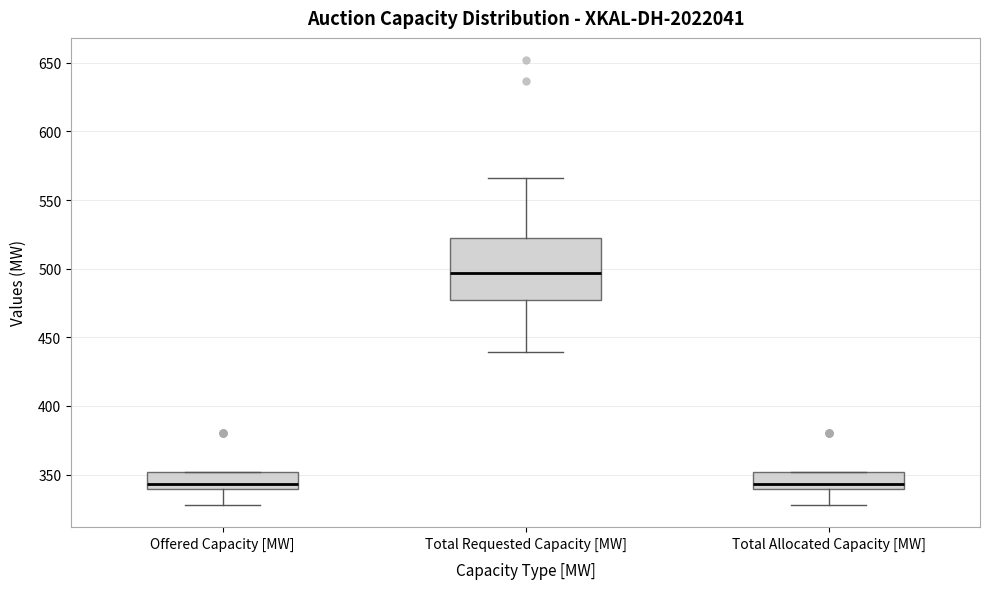

Where does the median line of the box for Offered Capacity [MW] sit on the y-axis? The values are not printed on the chart, so give them approximately, as read against the axis.

345